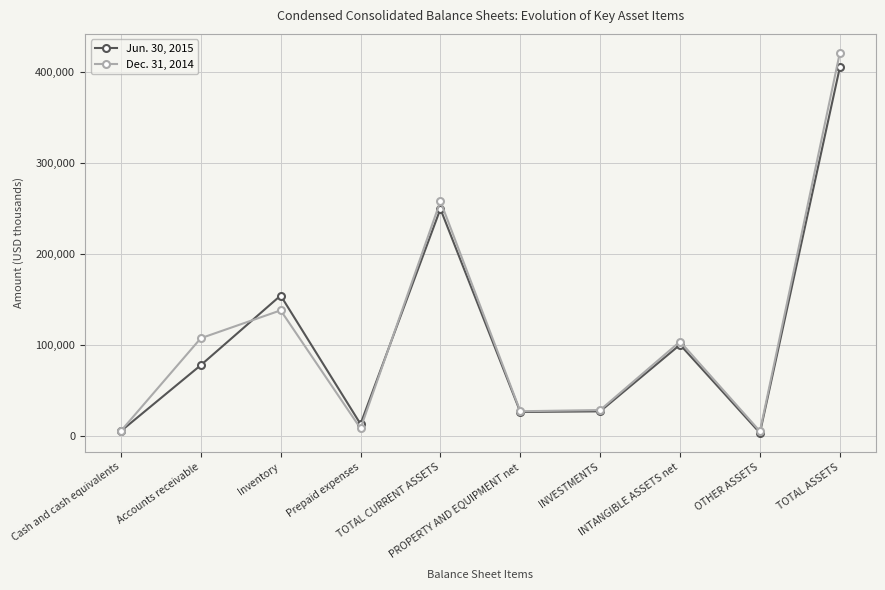

Read the Dec. 31, 2014 value at TOTAL ASSETS.

421402